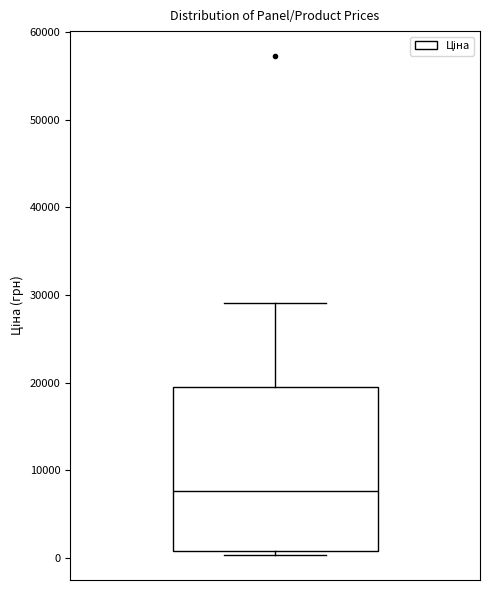

Where is the lower edge of the box on the y-axis? The values are not printed on the chart, so give them approximately, as read against the axis.

1000